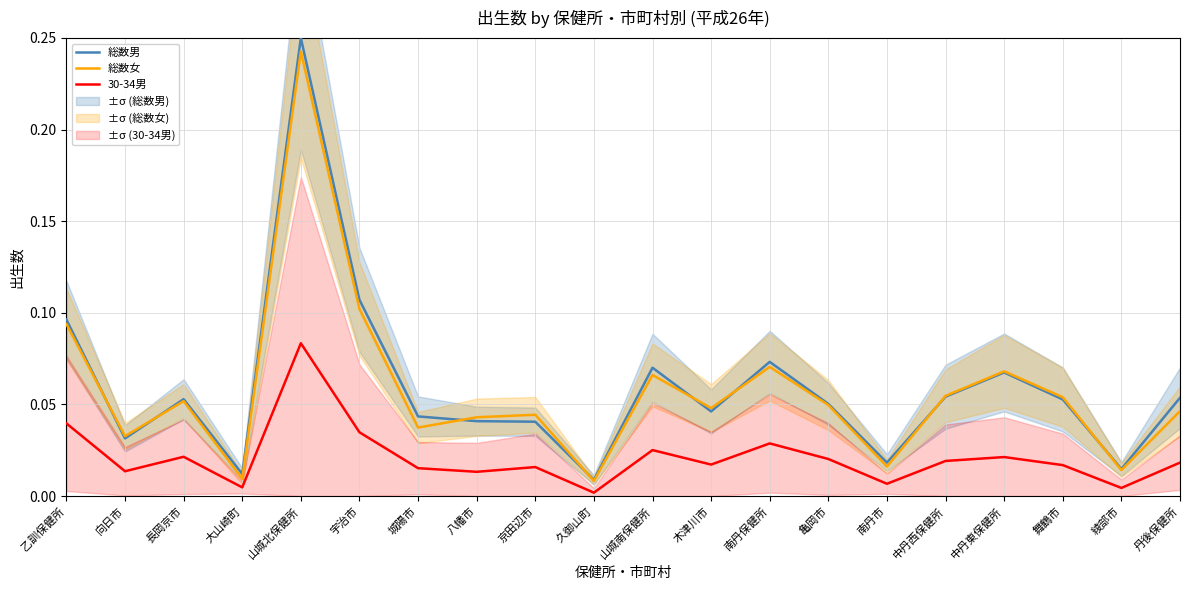

What is the value of the 総数女 point at the 5th from the left?

0.2